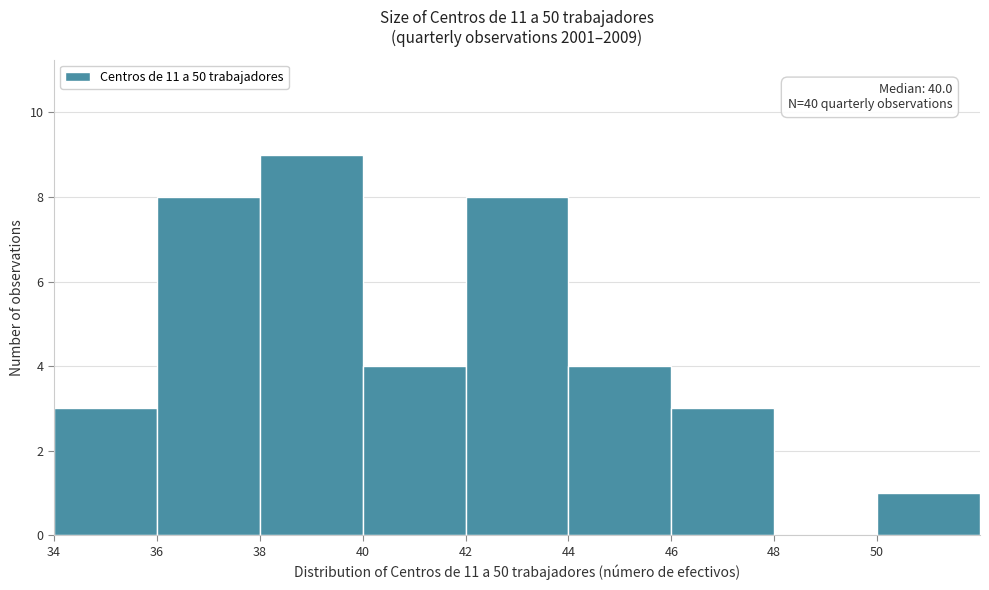

Over which range of the x-axis is the bar tallest?

38 to 40